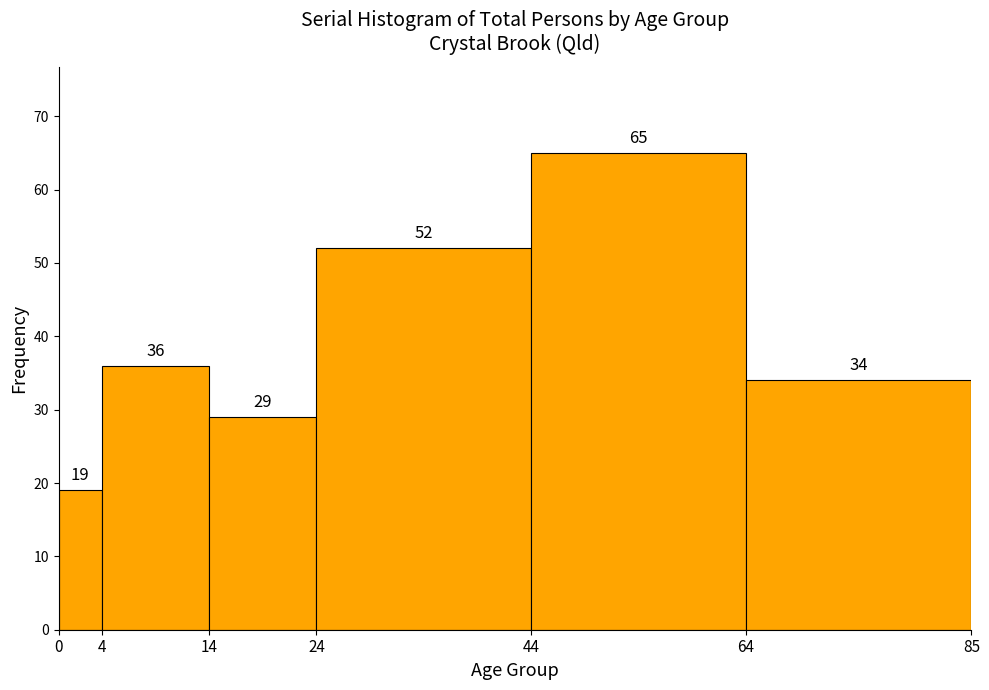

Which range on the x-axis has the tallest bar?

44 to 64